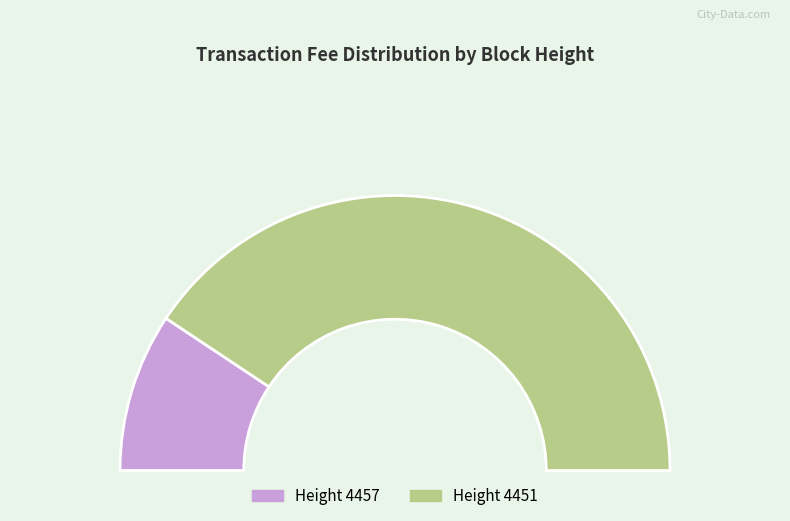

Between 4451 and 4457, which is larger?

4451